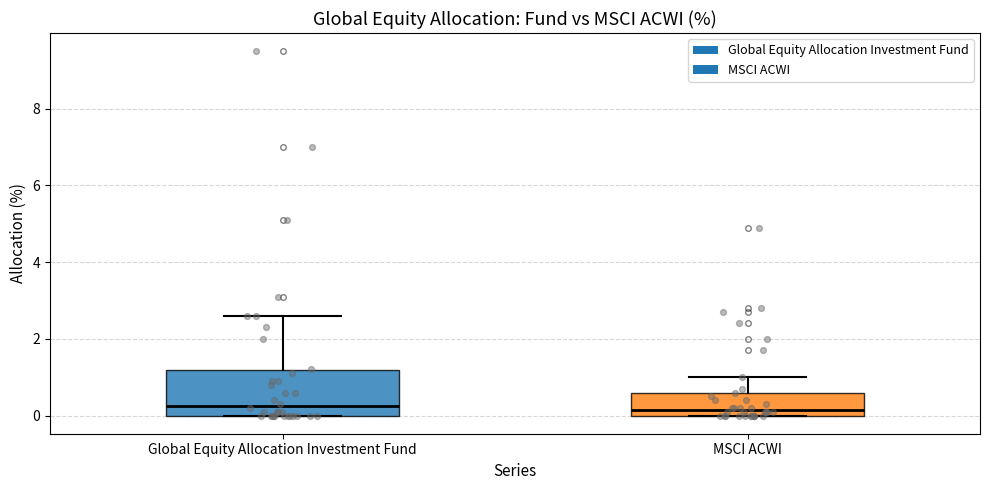

Which box is the tallest, from its lower edge to its upper edge?

Global Equity Allocation Investment Fund